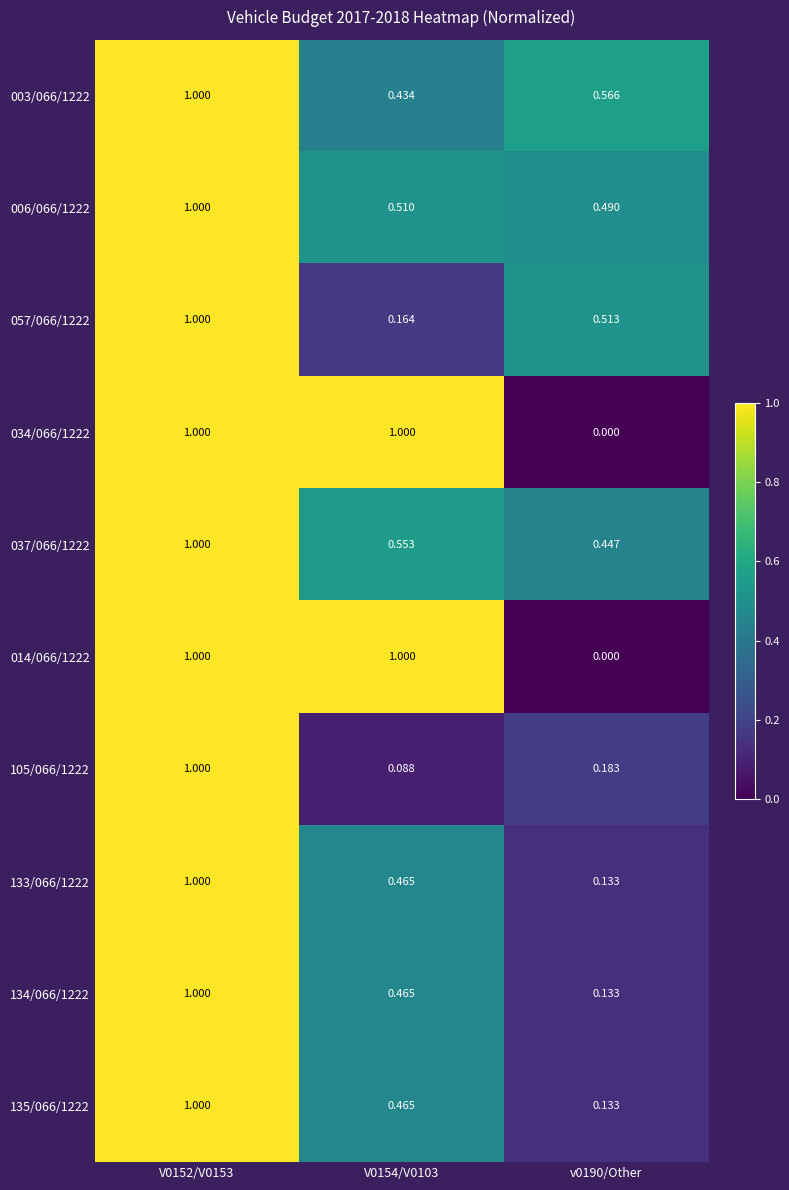

How many distinct data groups are displayed?

10